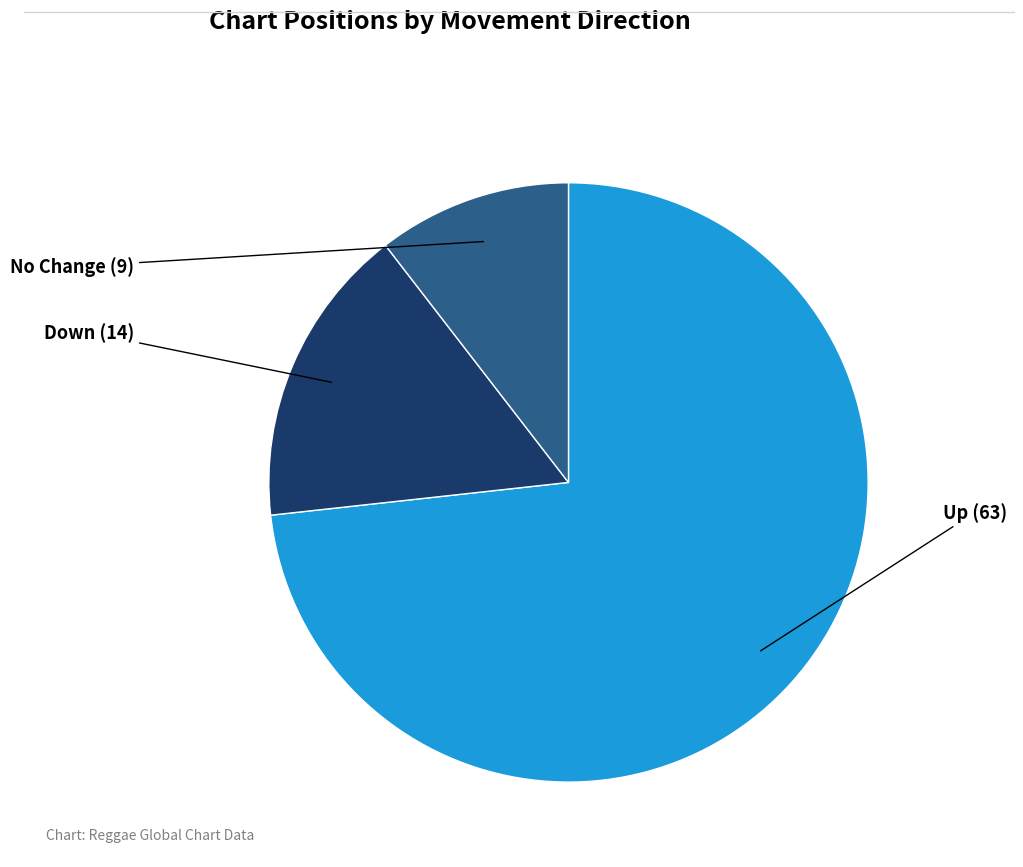

Is there a majority slice in this chart?

Yes